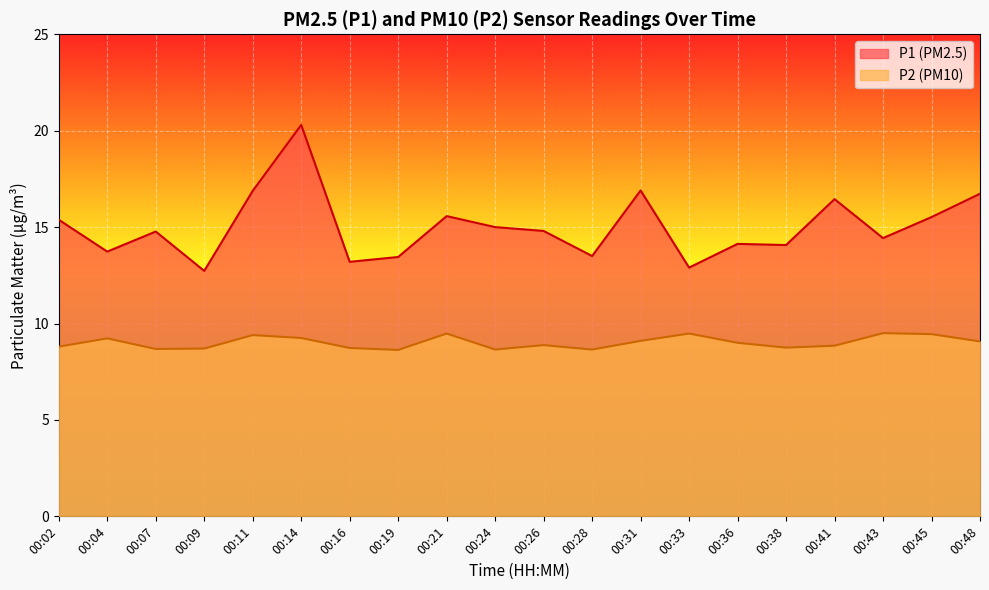

How many series are shown in this chart?

2